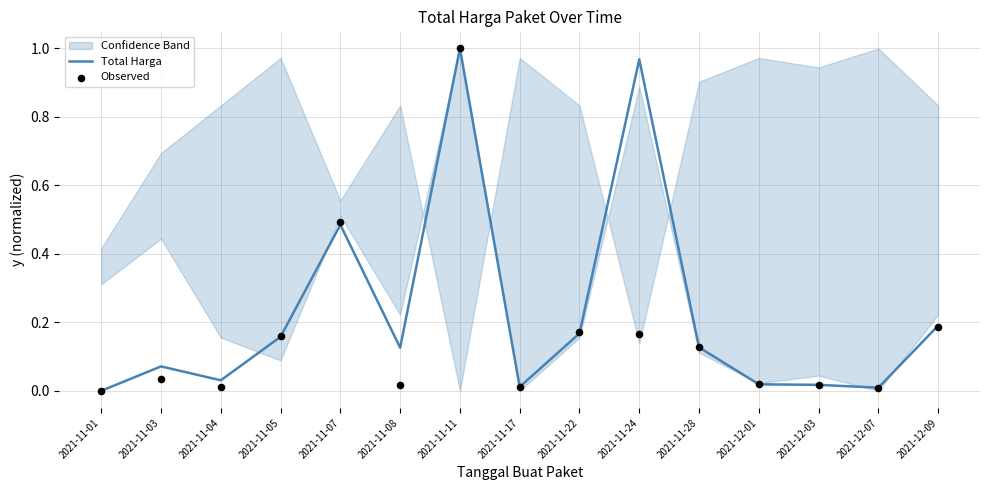

What is the total value across all series at 2021-11-03?

0.1